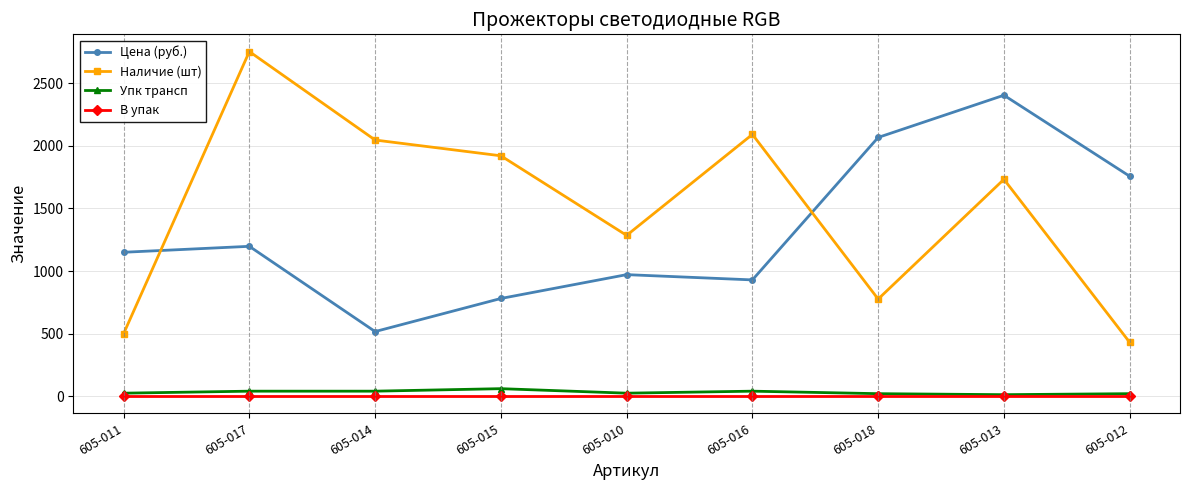

What is the highest value of the Цена (руб.) series?

2405.0